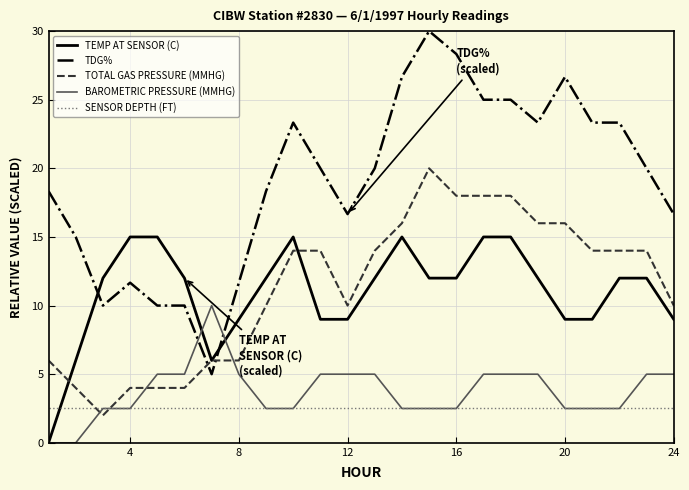

List the series in order of their peak value, highest first.

TDG%, TOTAL GAS PRESSURE (MMHG), TEMP AT SENSOR (C), BAROMETRIC PRESSURE (MMHG), SENSOR DEPTH (FT)